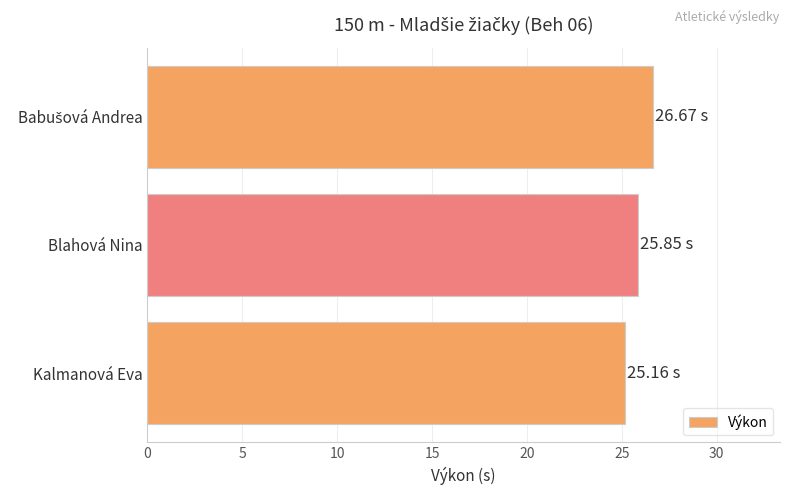

Which label corresponds to the smallest value in the chart?

Kalmanová Eva